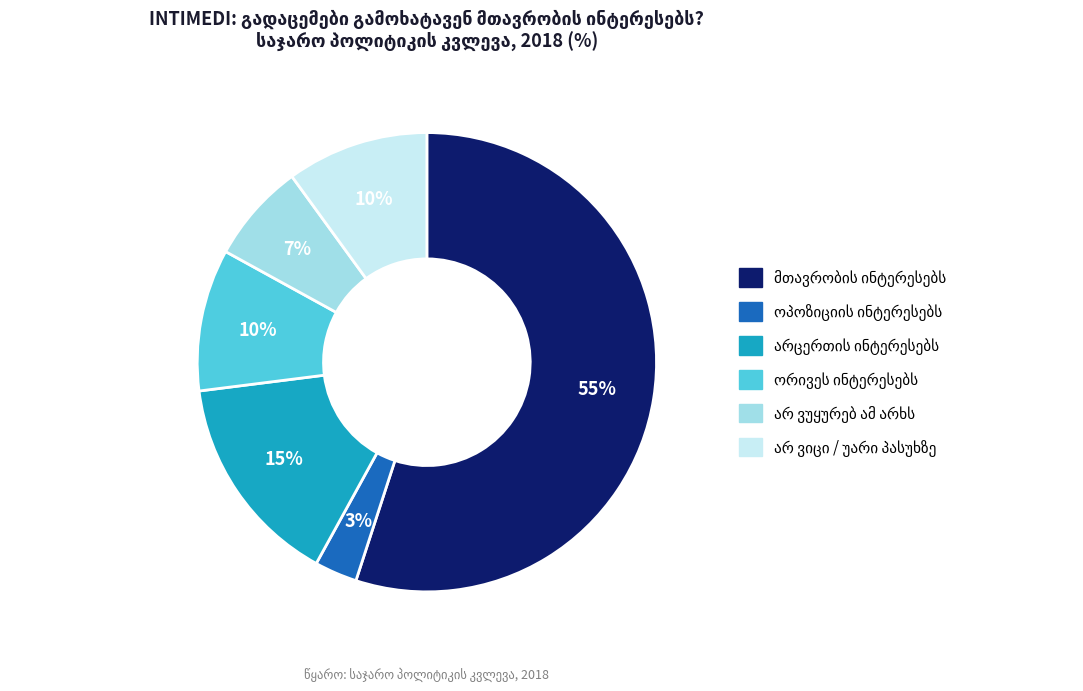

To the nearest percent, what is the average slice percentage?

17%